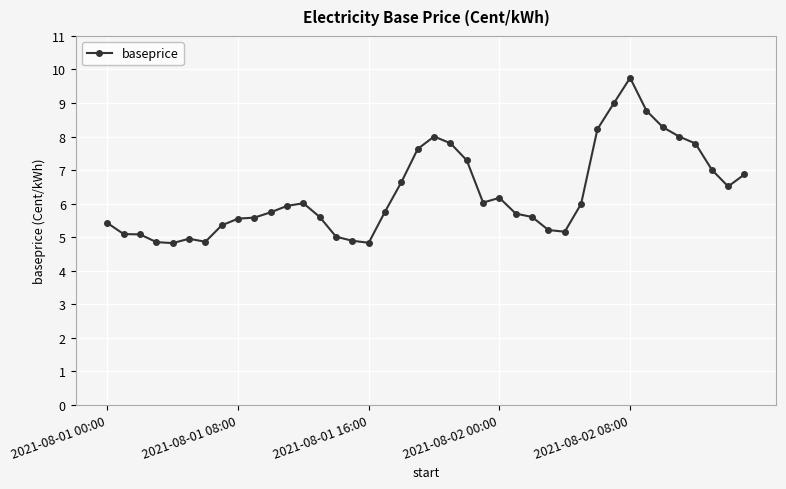

True or false: there are more than 1 points higher than both neighbors.

True